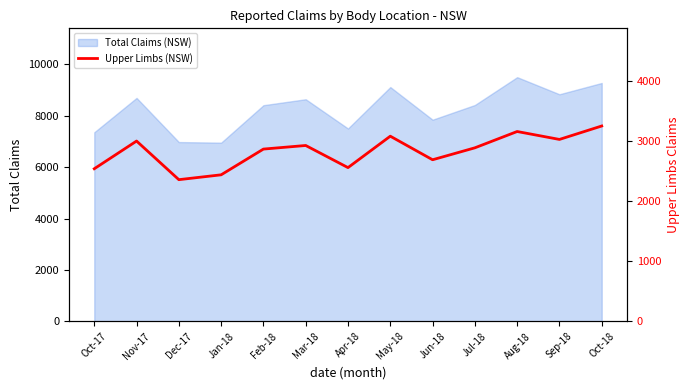

Between Jul-18 and Jun-18, which is larger?

Jul-18